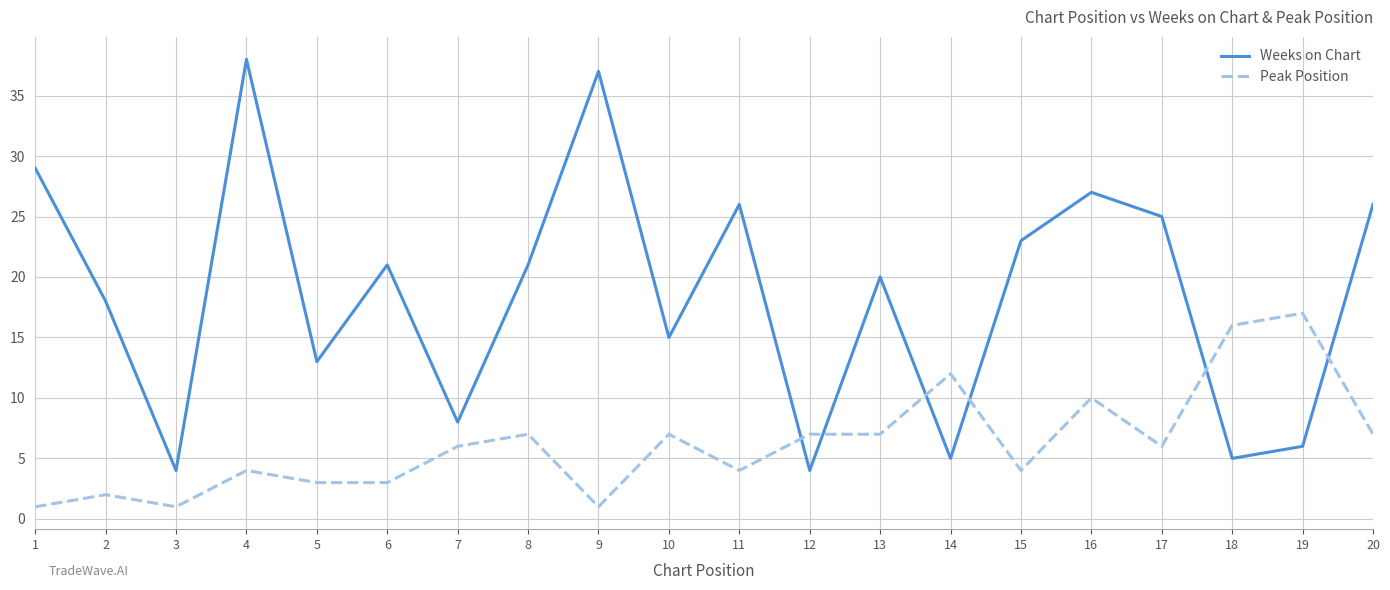

Reading left to right, extract all data points from this chart.

Weeks on Chart: 29	18	4	38	13	21	8	21	37	15	26	4	20	5	23	27	25	5	6	26
Peak Position: 1	2	1	4	3	3	6	7	1	7	4	7	7	12	4	10	6	16	17	7